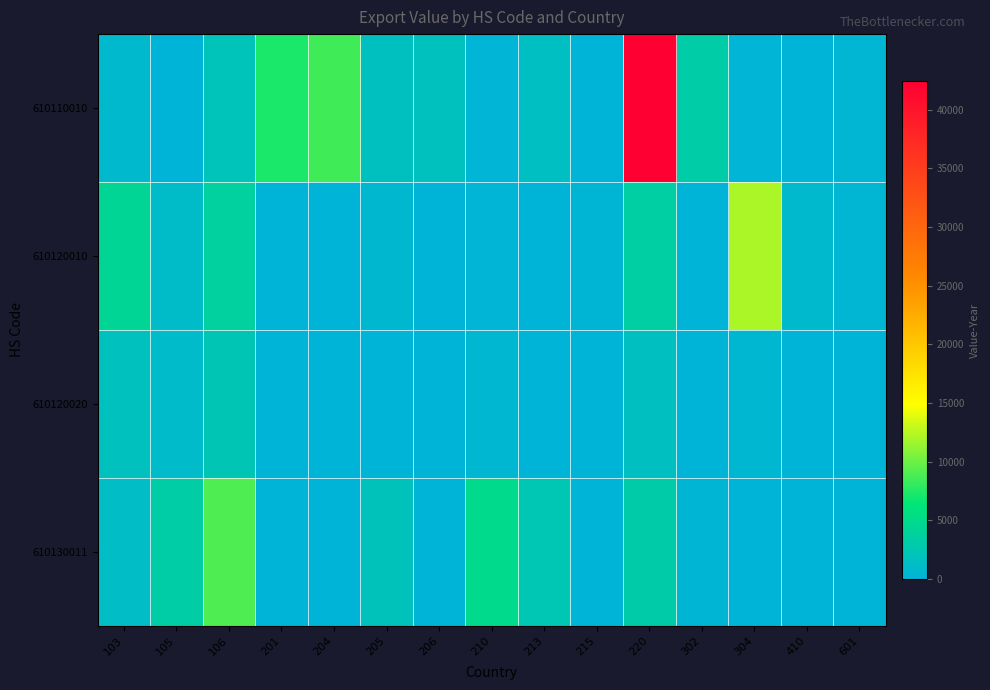

At how many categories does at least one series exceed 33494?

1